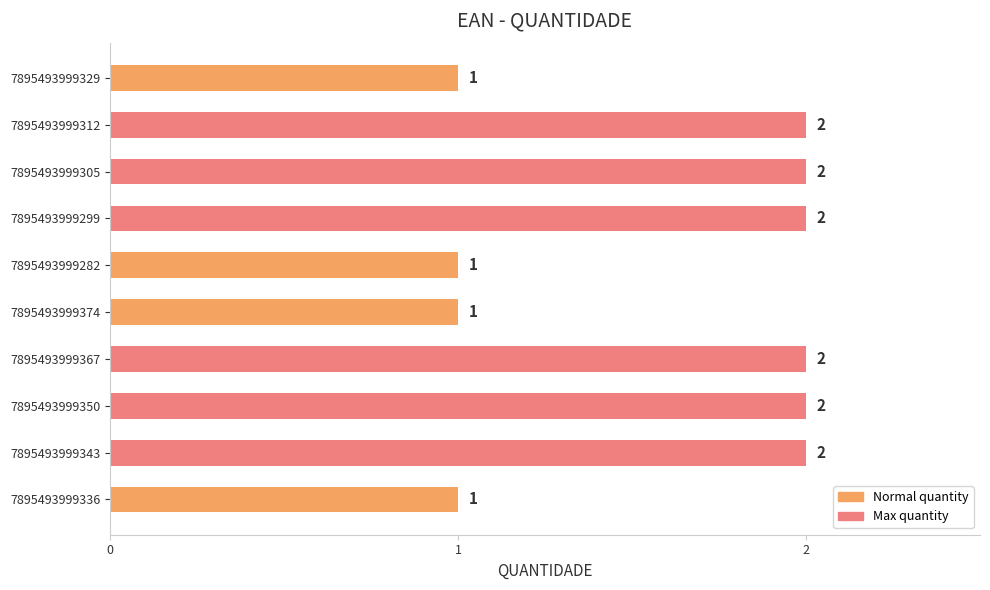

The value at 7895493999367 is 2. True or false?

True